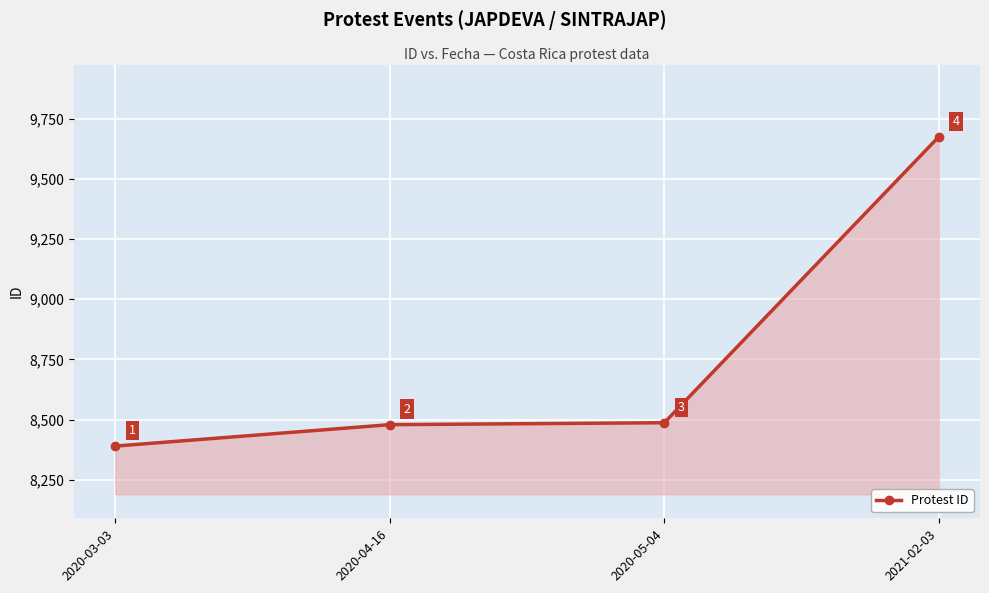

The chart shows a value of 4405 at 2020-03-03. True or false?

False